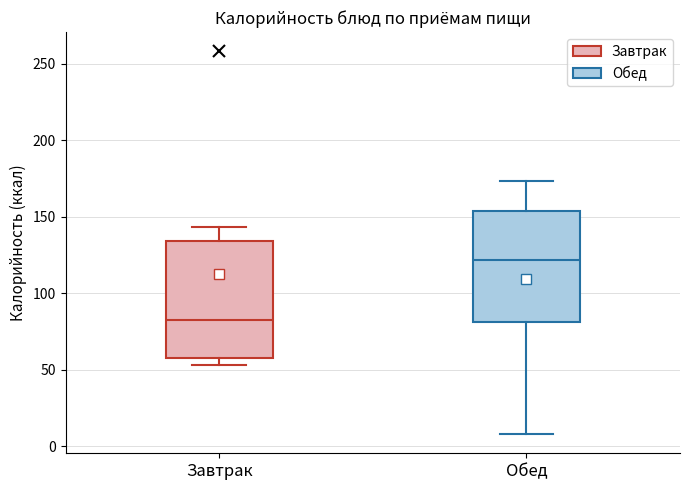

Which box has the lowest median line?

Завтрак